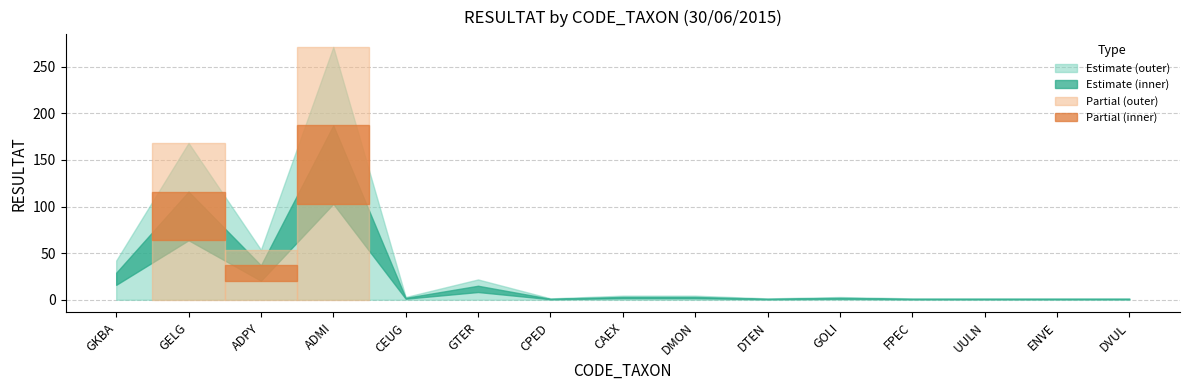

How many interior local peaks (higher than both neighbors) does the data have?

4